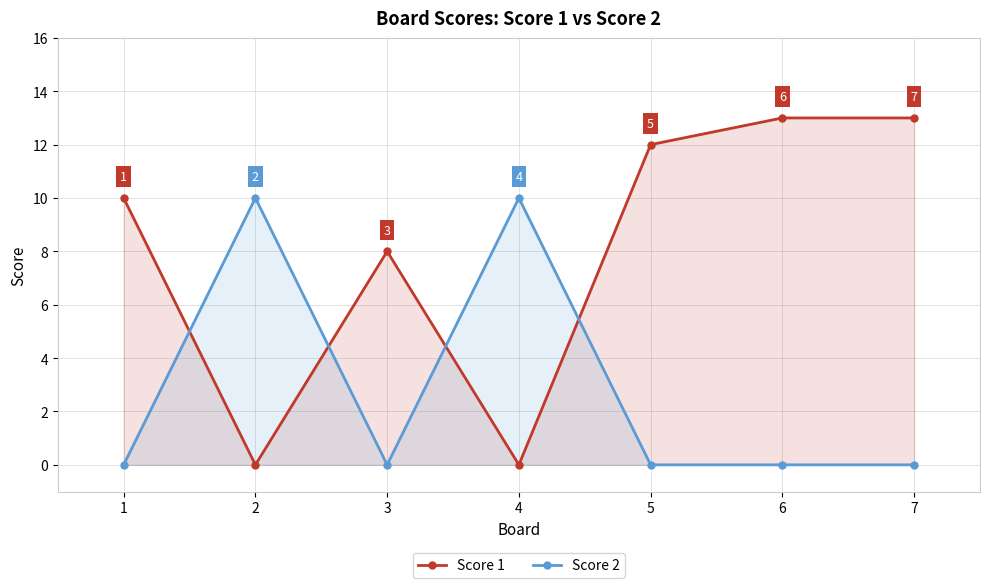

Rank the series by their average value, from highest to lowest.

Score 1, Score 2